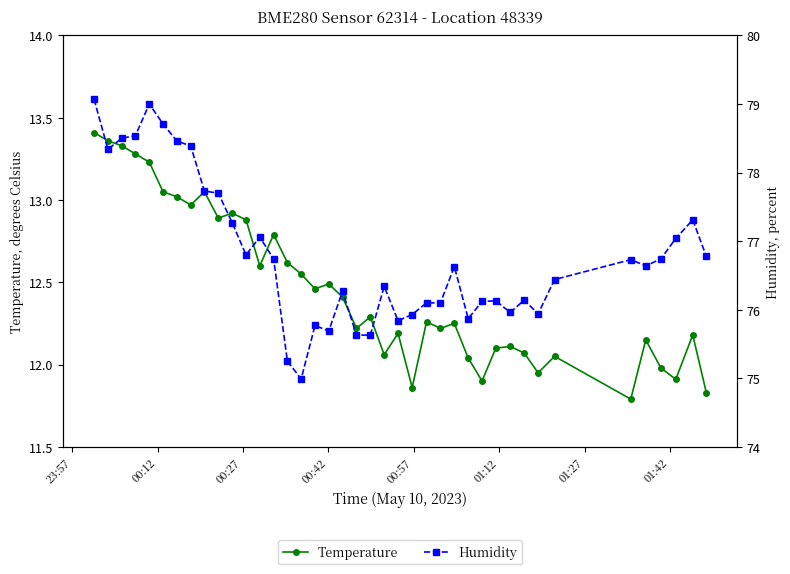

Is the value of Humidity at 21 greater than the value of Temperature at 35?

Yes